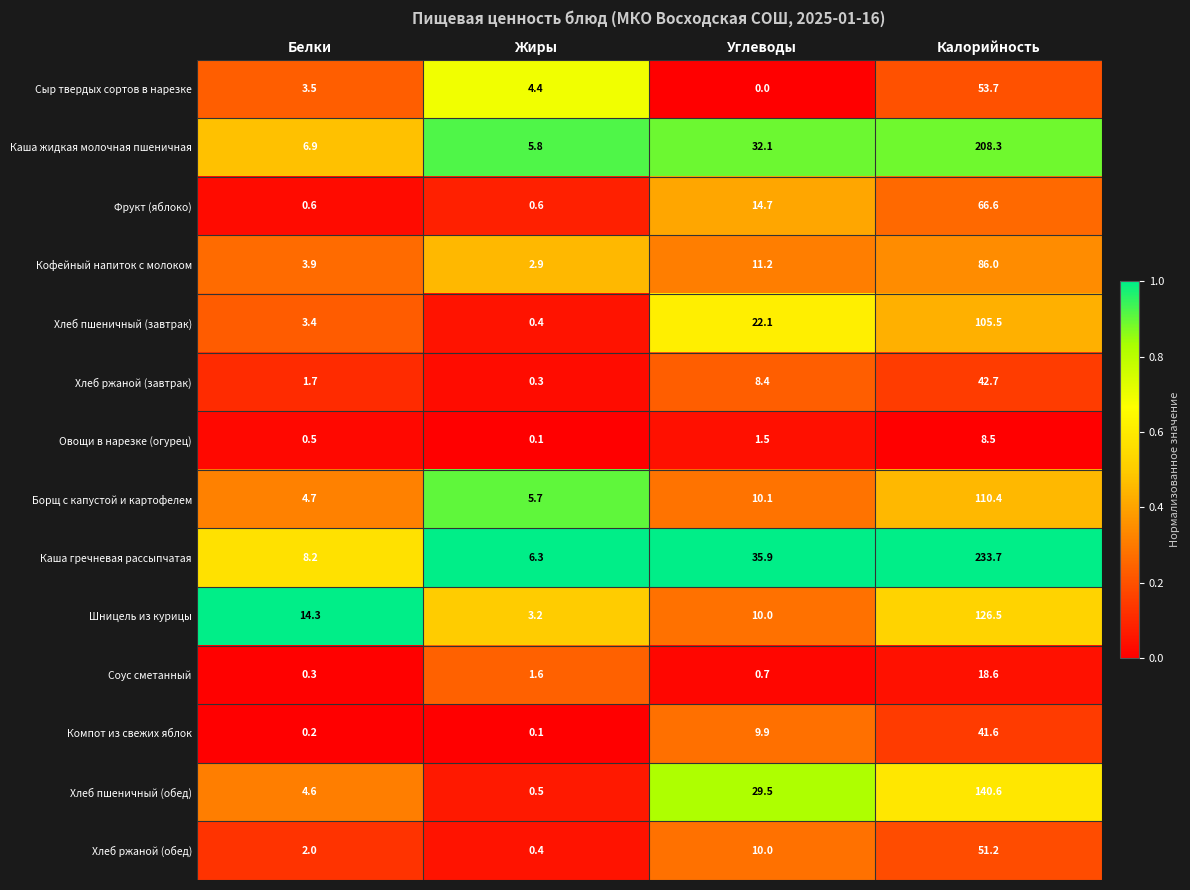

List the labels in order of Компот из свежих яблок value, smallest first.

Жиры, Белки, Углеводы, Калорийность